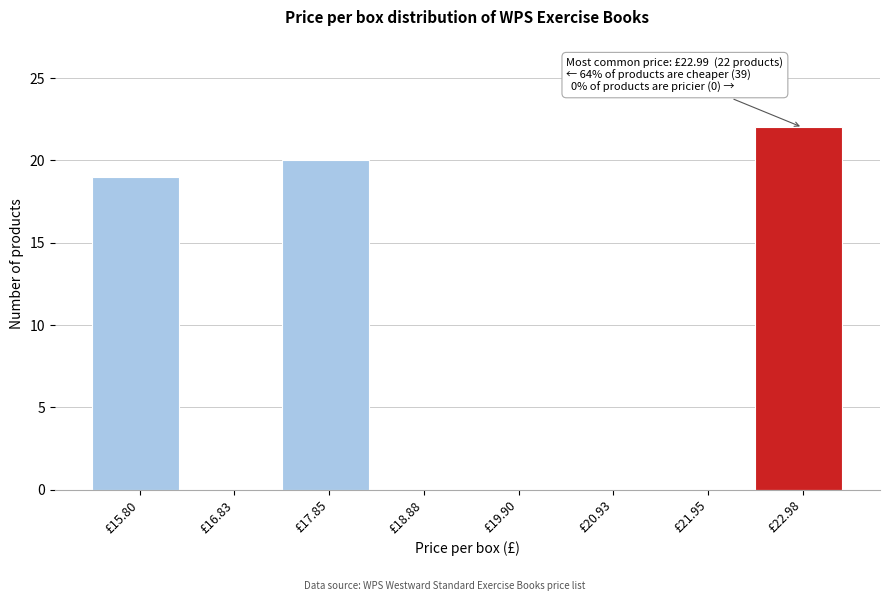

Over which range of the x-axis is the bar tallest?

22.4 to 23.4